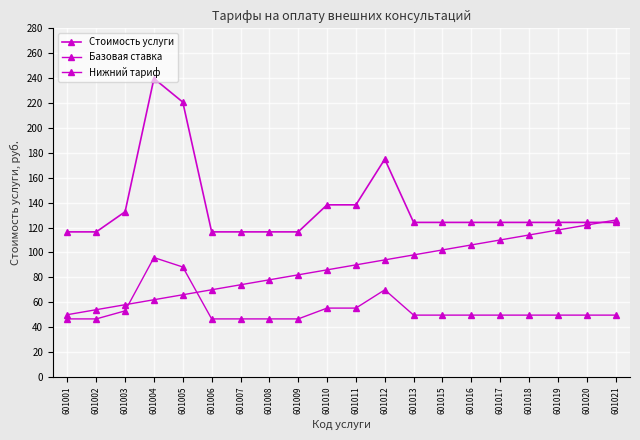

At which category is the sum across all series the highest?

601004